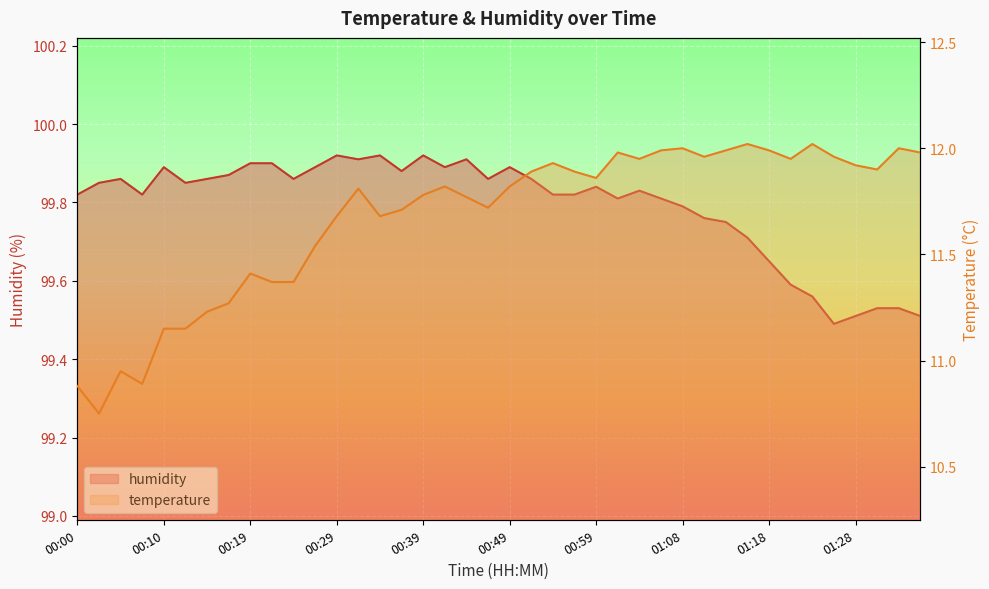

At which category does humidity reach its first local peak?

00:05